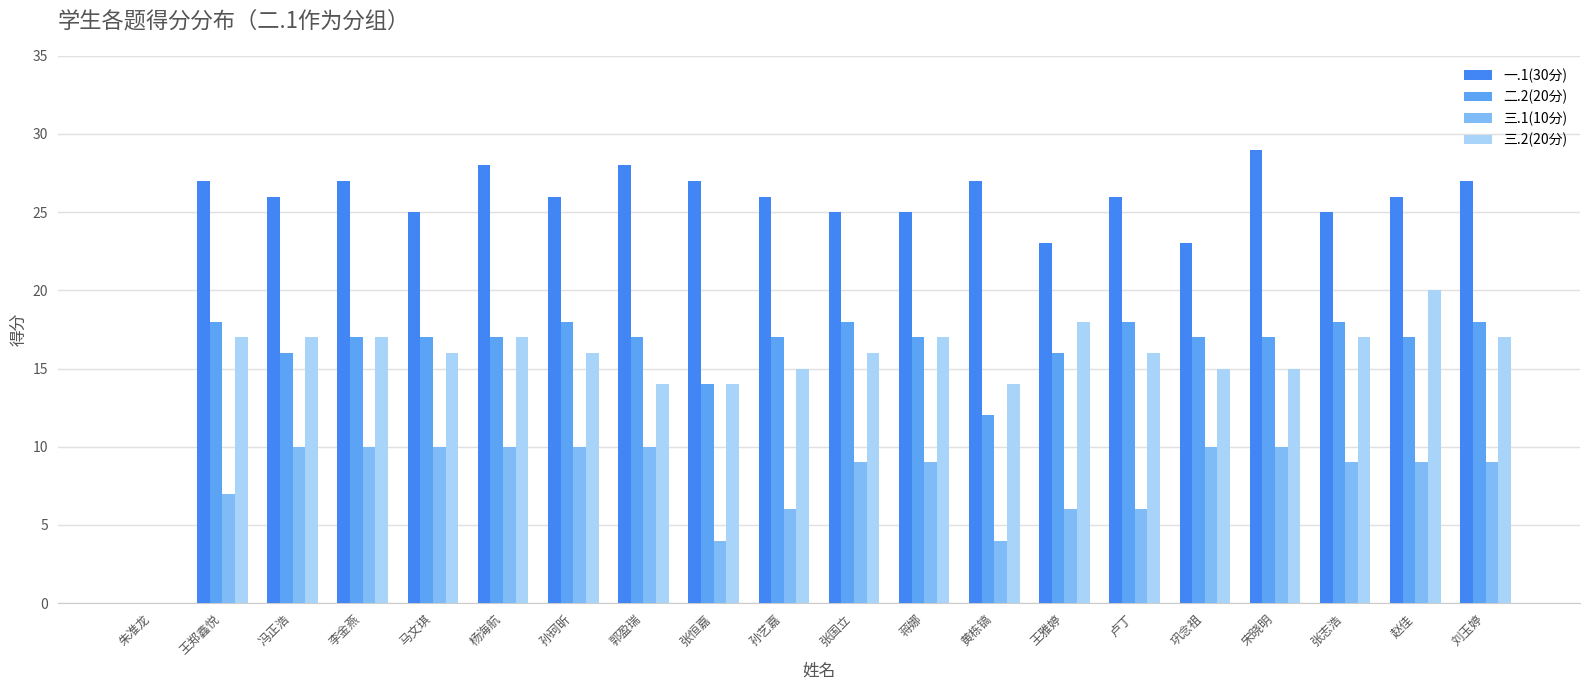

What is the spread (max minus min) of values at 张志浩?

16